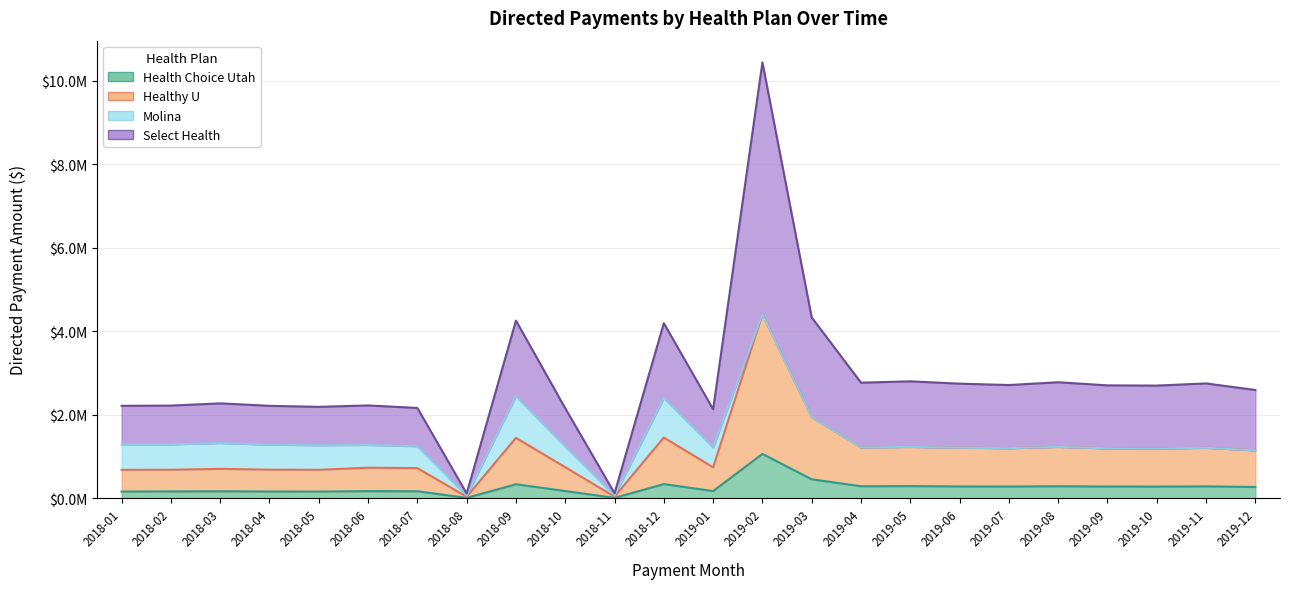

Which category has the highest value in the Healthy U series?

2019-02